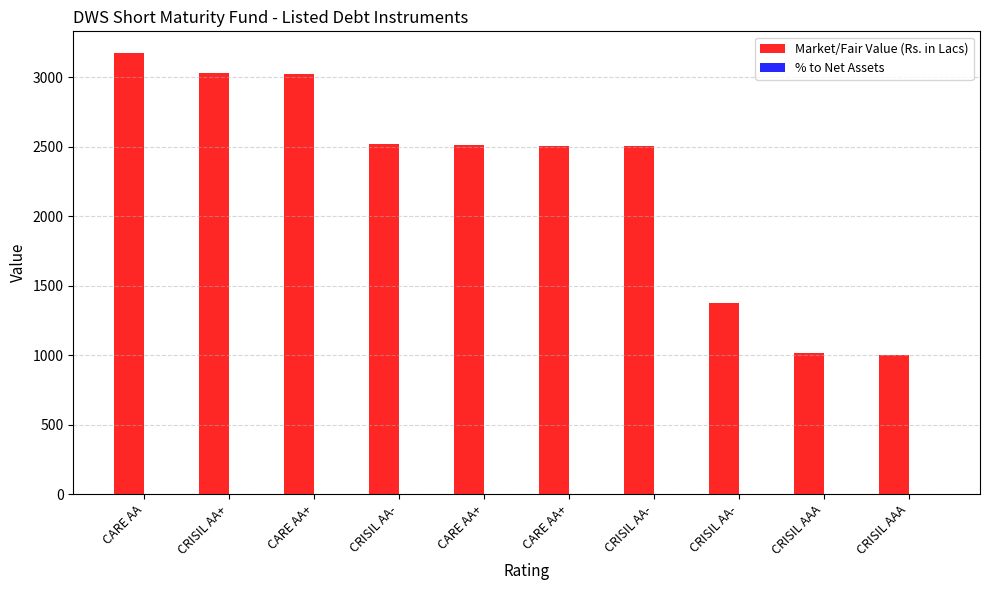

Where is Market/Fair Value (Rs. in Lacs) nearest to the value 2086?

CRISIL AA-